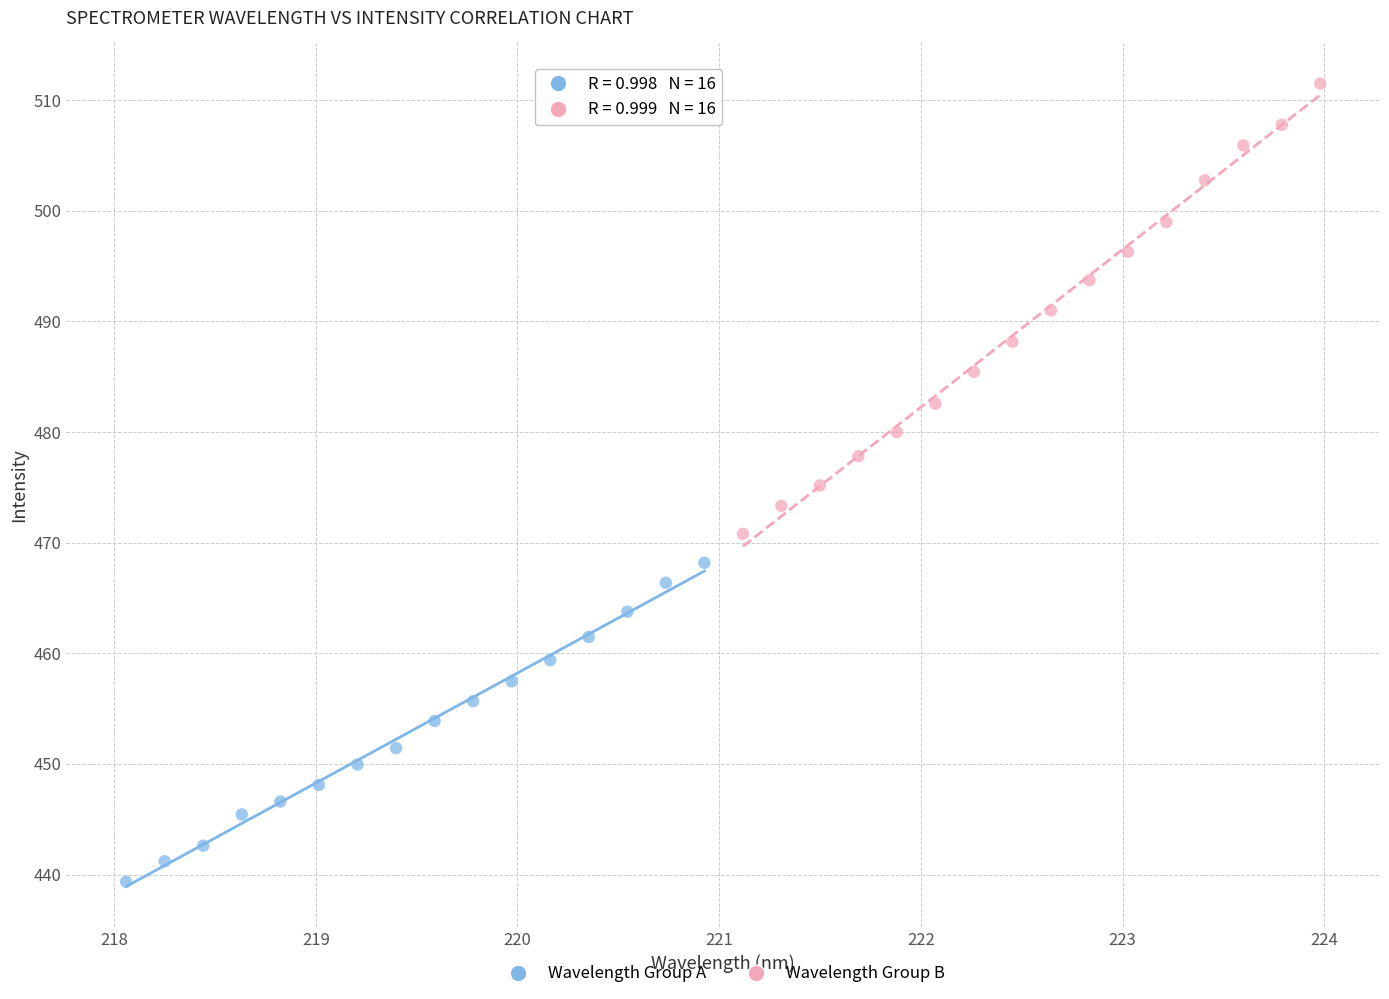

Which series contains the highest Y value?

Wavelength Group B